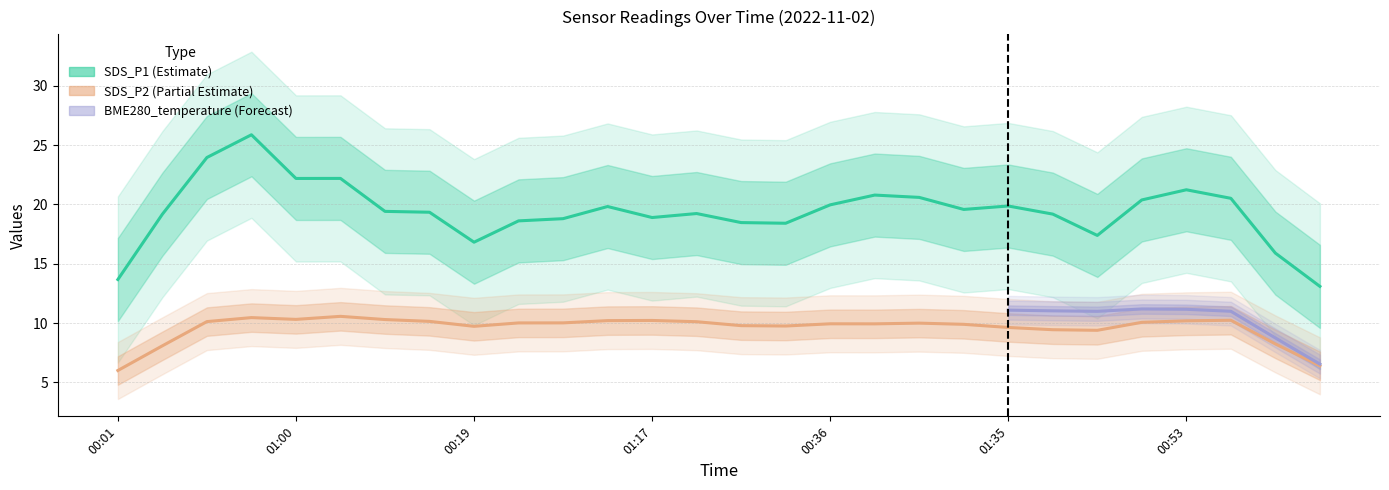

What are all the series names shown in the legend?

SDS_P1, SDS_P2, BME280_temperature